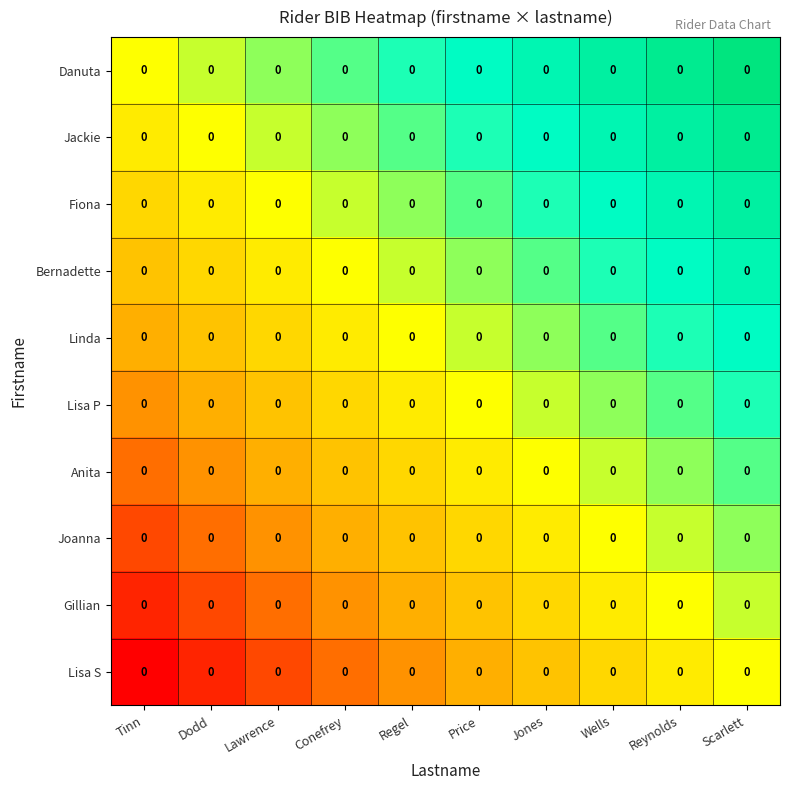

Between Regel and Dodd, which is larger?

Regel